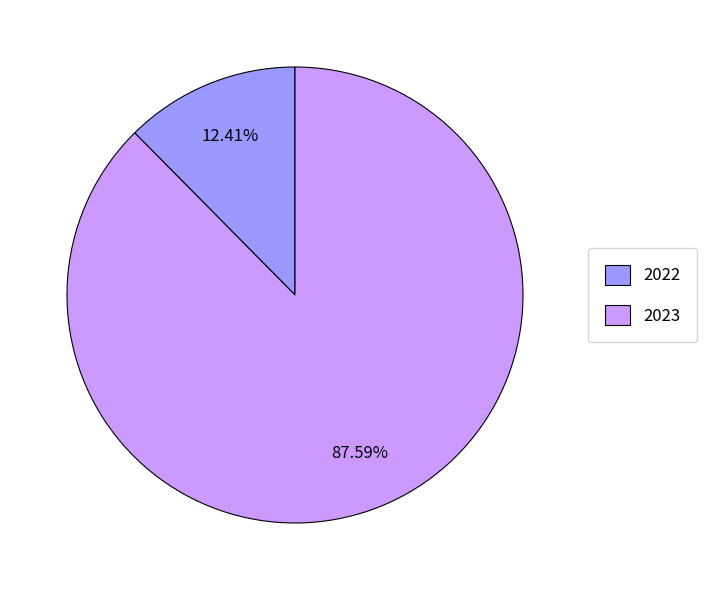

What percentage is NOT represented by 2022?

87.6%